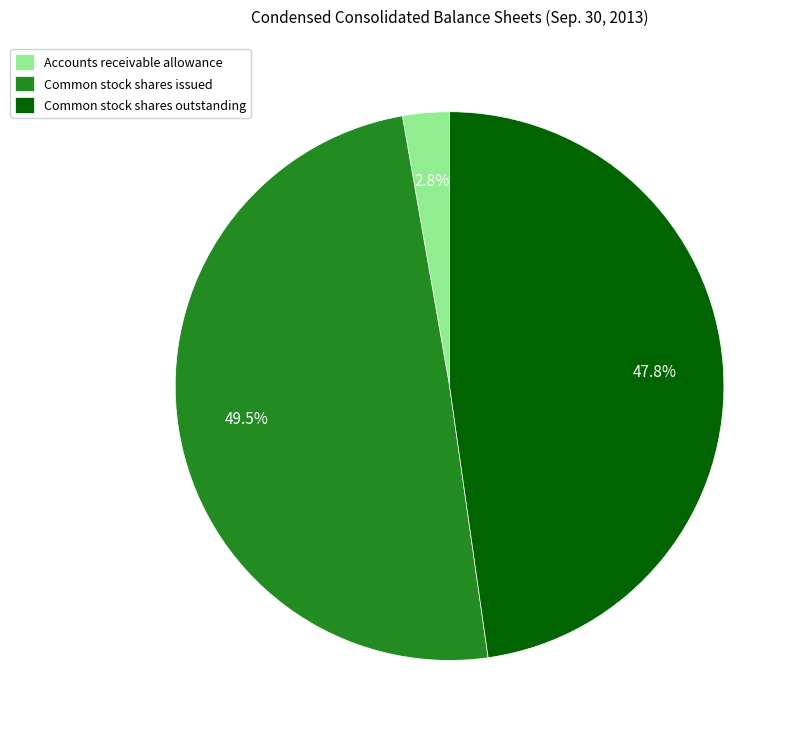

What is the largest slice in the pie chart?

Common stock shares issued